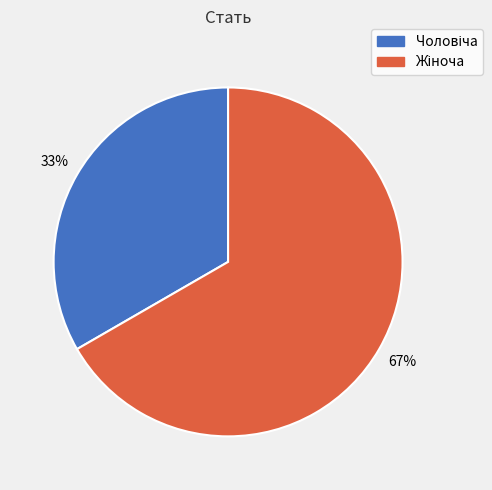

Is there any slice that represents more than half of the pie?

Yes